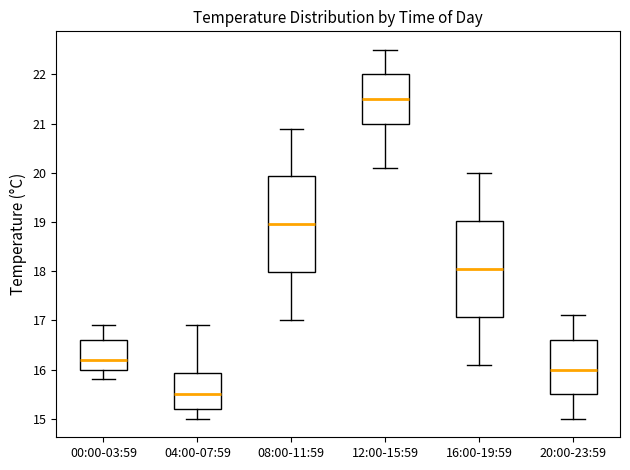

Reading left to right, read every box against the y-axis: the position of its median line, the range the box covers, and the ends of its whiskers. The values are not printed on the chart, so give them approximately, as read against the axis.

00:00-03:59: median 16.2, box 16.0 to 16.6, whiskers 15.8 to 16.9
04:00-07:59: median 15.5, box 15.2 to 15.9, whiskers 15.0 to 16.9
08:00-11:59: median 19.0, box 18.0 to 19.9, whiskers 17.0 to 20.9
12:00-15:59: median 21.5, box 21.0 to 22.0, whiskers 20.1 to 22.5
16:00-19:59: median 18.1, box 17.1 to 19.0, whiskers 16.1 to 20.0
20:00-23:59: median 16.0, box 15.5 to 16.6, whiskers 15.0 to 17.1